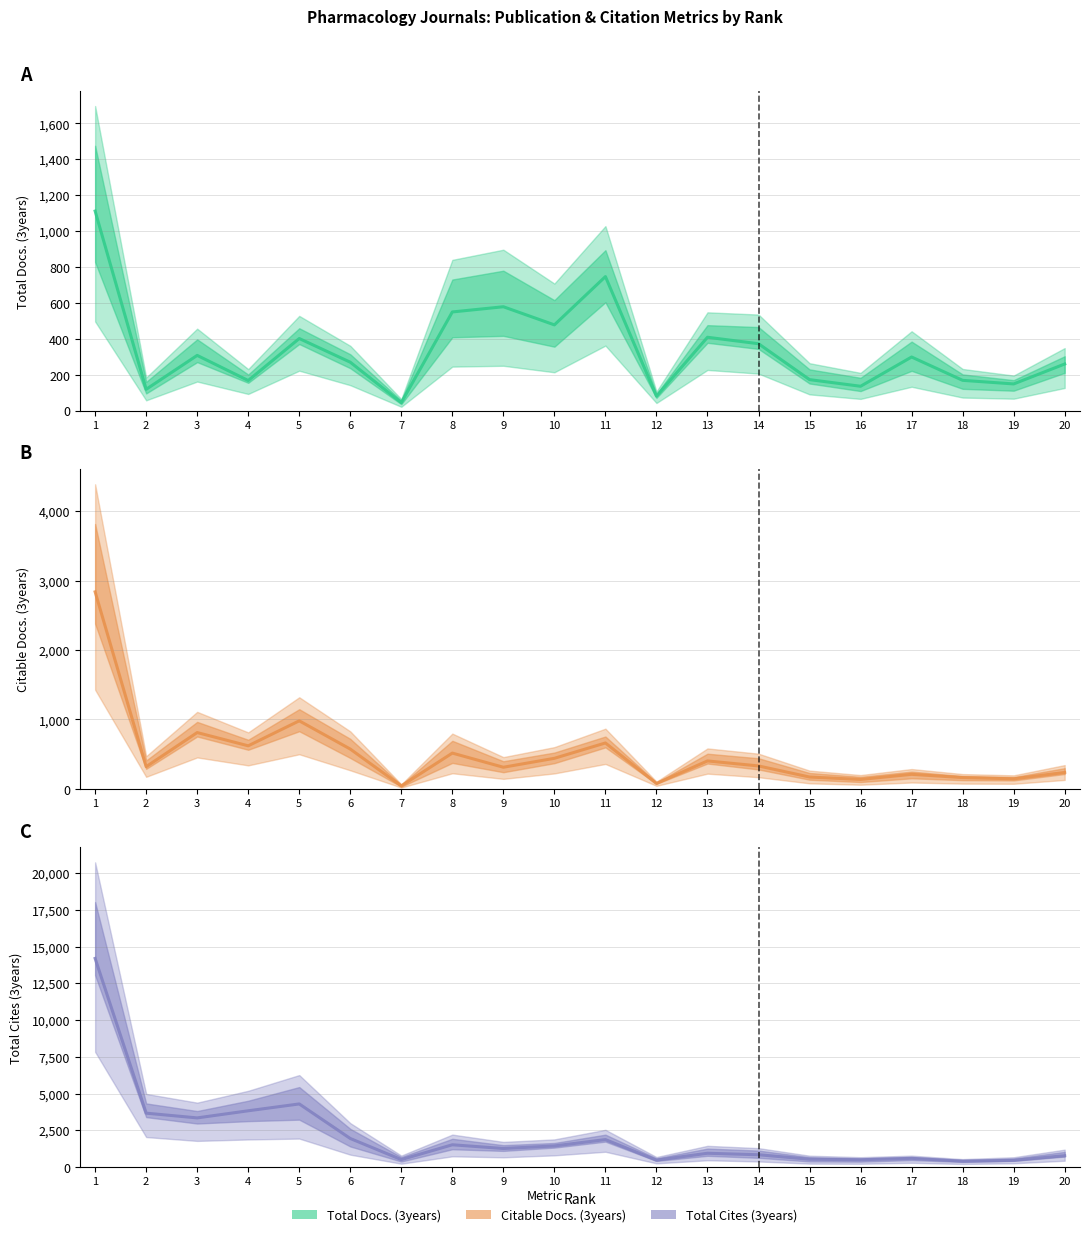

Which series has the widest spread of values?

Total Cites (3years)